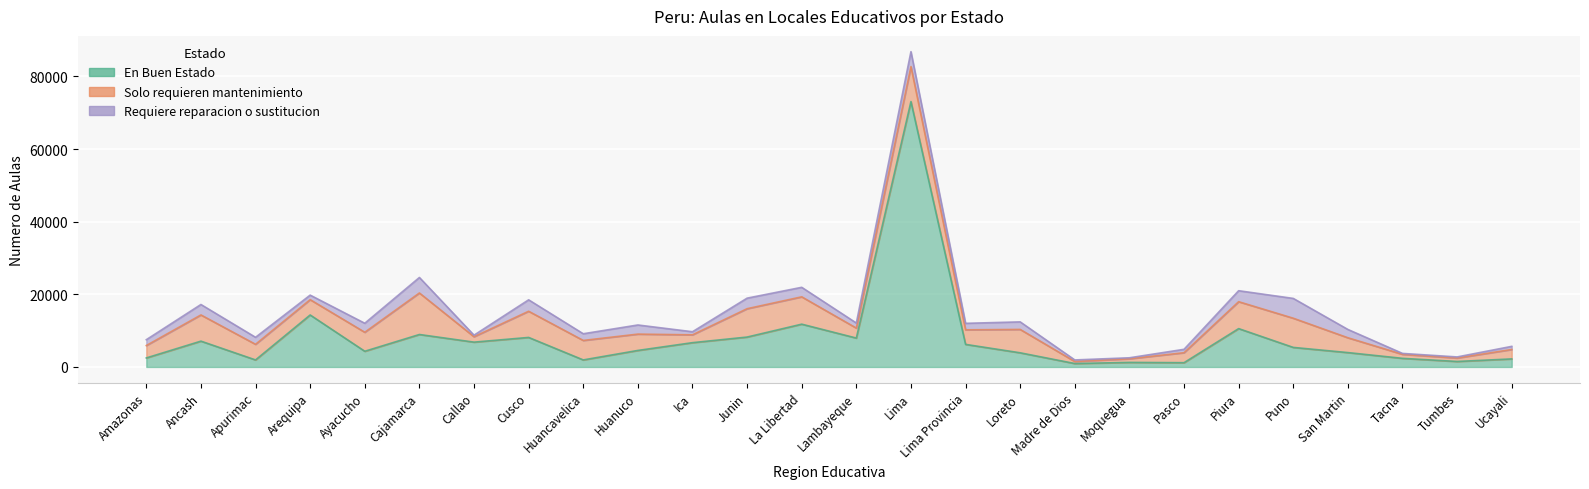

Count the number of categories in the chart.

26